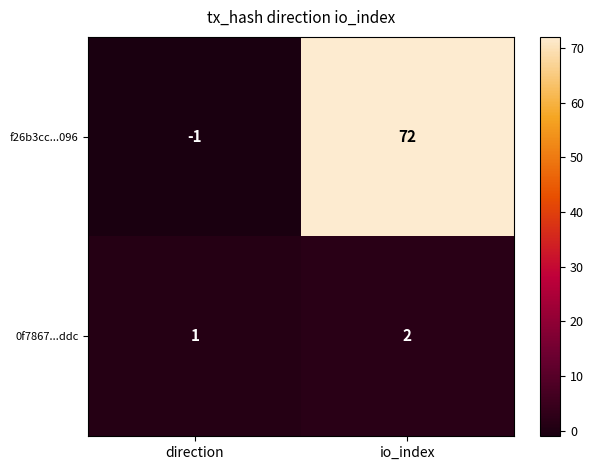

What is the sum of the f26b3cc...096 values at io_index and direction?

71